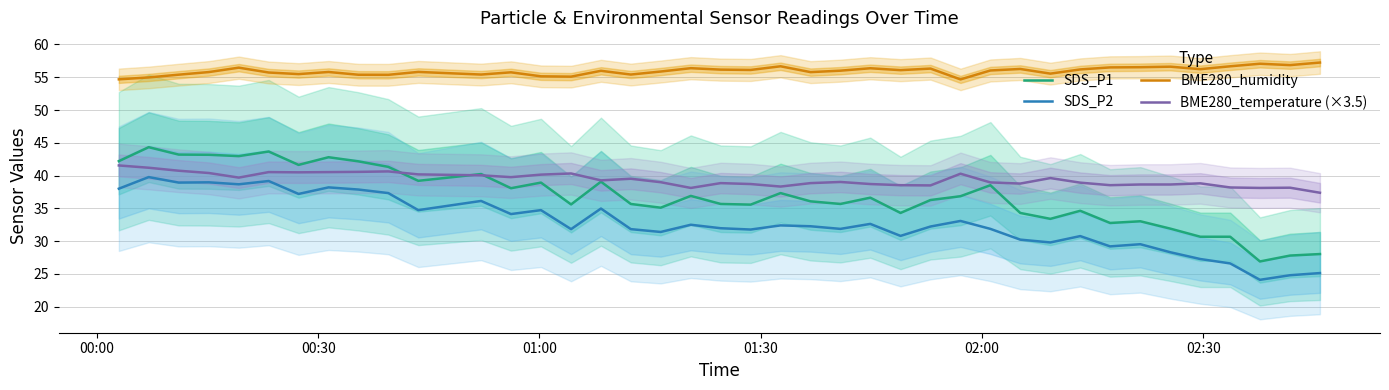

True or false: BME280_temperature (×3.5) and BME280_humidity cross at least once.

False